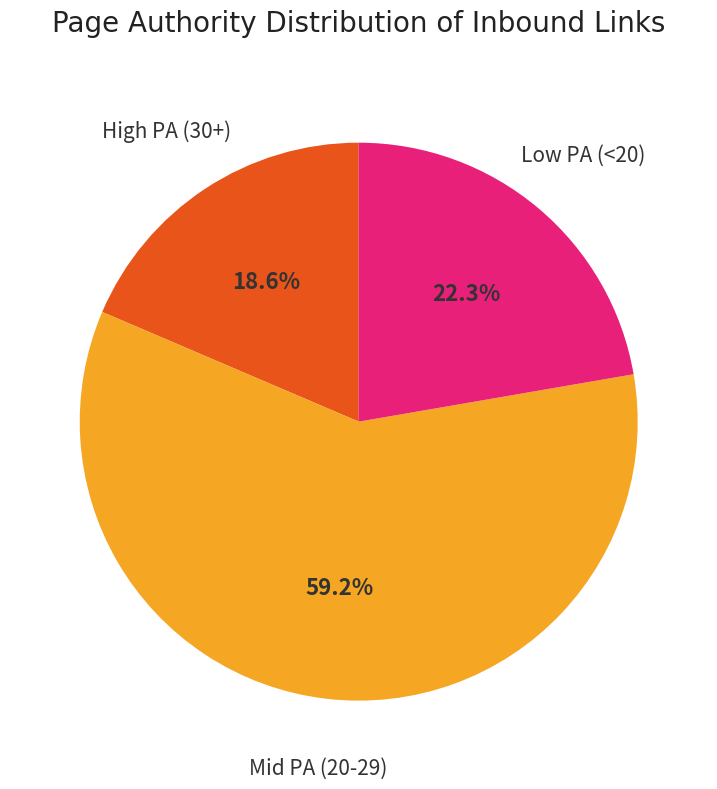

Is there any slice that represents more than half of the pie?

Yes